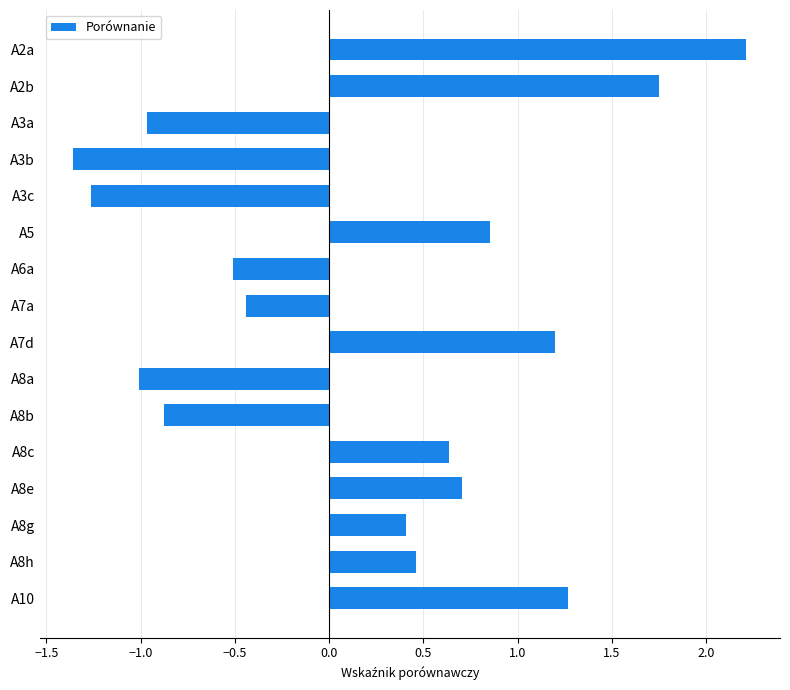

List the labels in order of value, largest first.

A2a, A2b, A10, A7d, A5, A8e, A8c, A8h, A8g, A7a, A6a, A8b, A3a, A8a, A3c, A3b